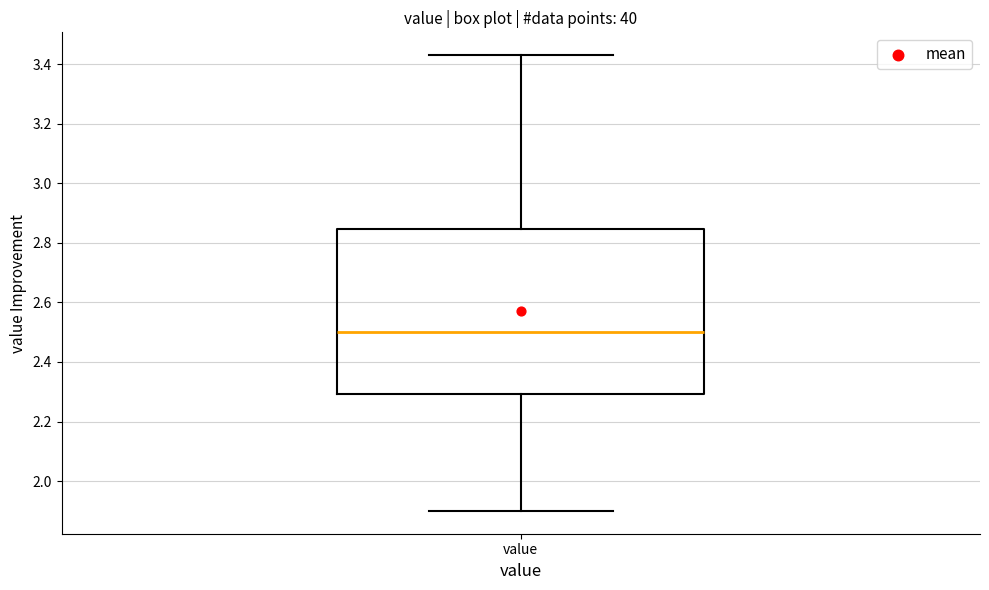

Read this box plot against the y-axis: the position of the median line, the range covered by the box, and the ends of both whiskers. The values are not printed on the chart, so give them approximately, as read against the axis.

median 2.50, box 2.30 to 2.84, whiskers 1.90 to 3.44